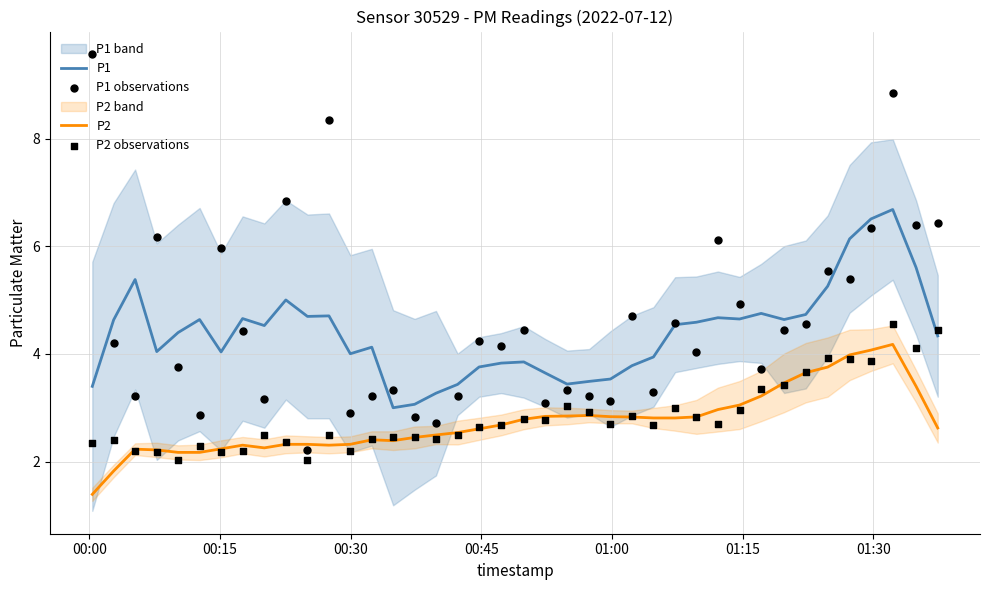

What is the maximum value for P1?

6.7